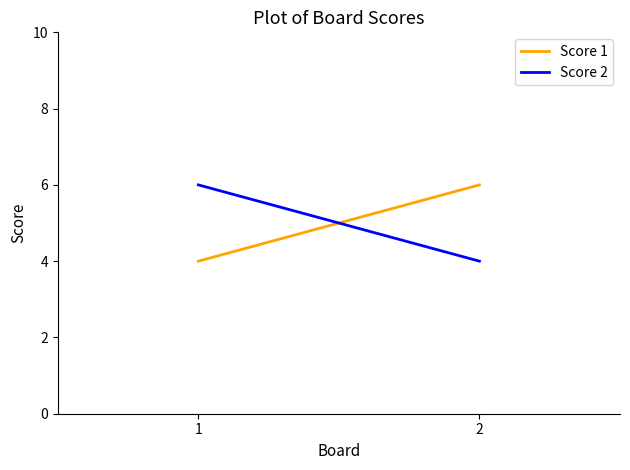

Which label corresponds to the smallest value in the chart?

1